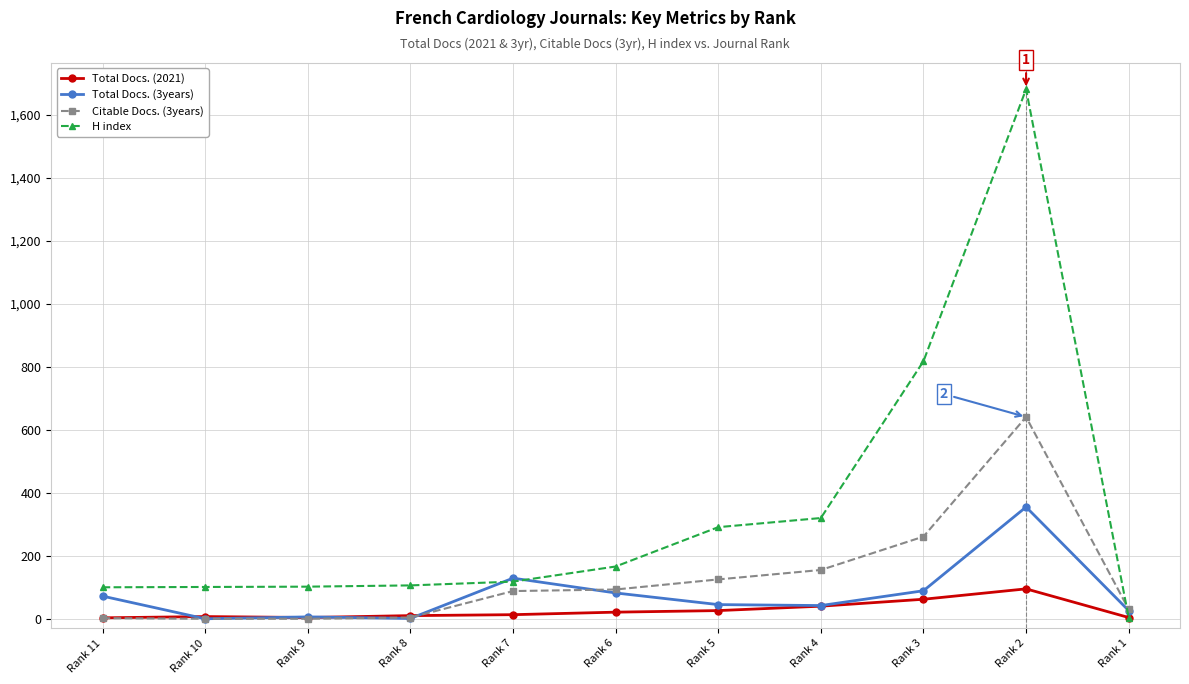

How many series are shown in this chart?

4